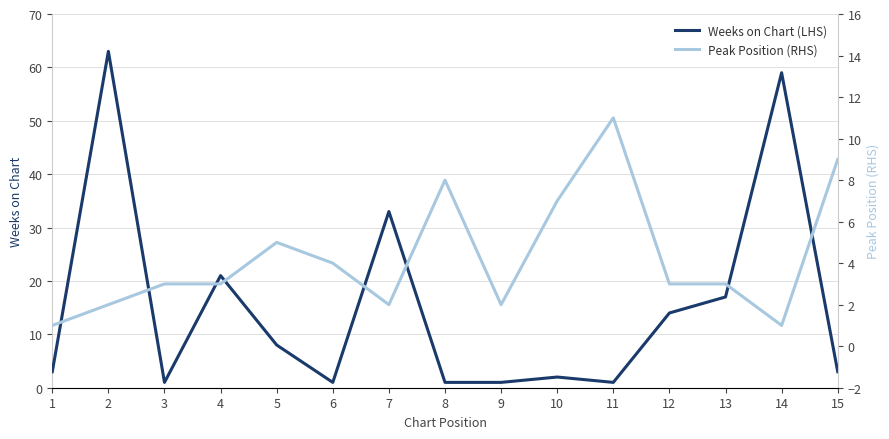

What is the value of the Peak Position (RHS) point at the 3rd from the left?

3